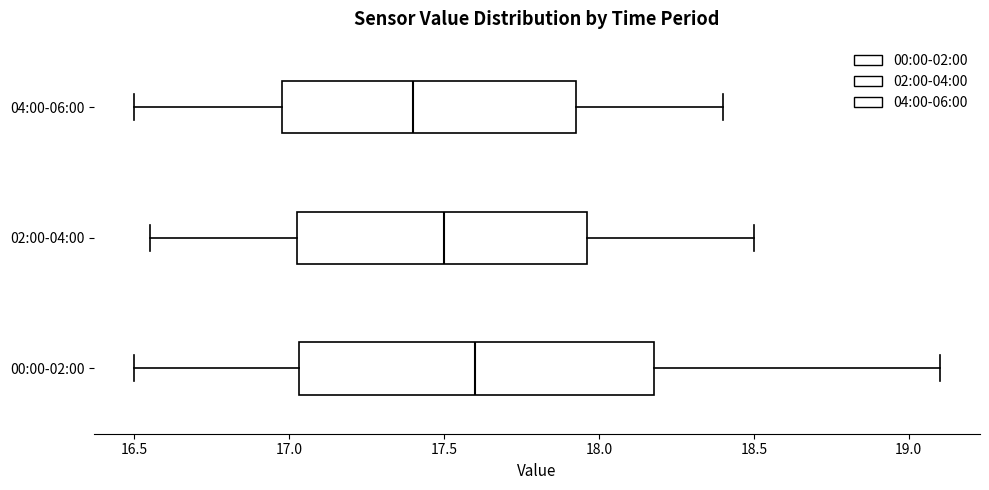

Which box's median line is the furthest to the left?

04:00-06:00